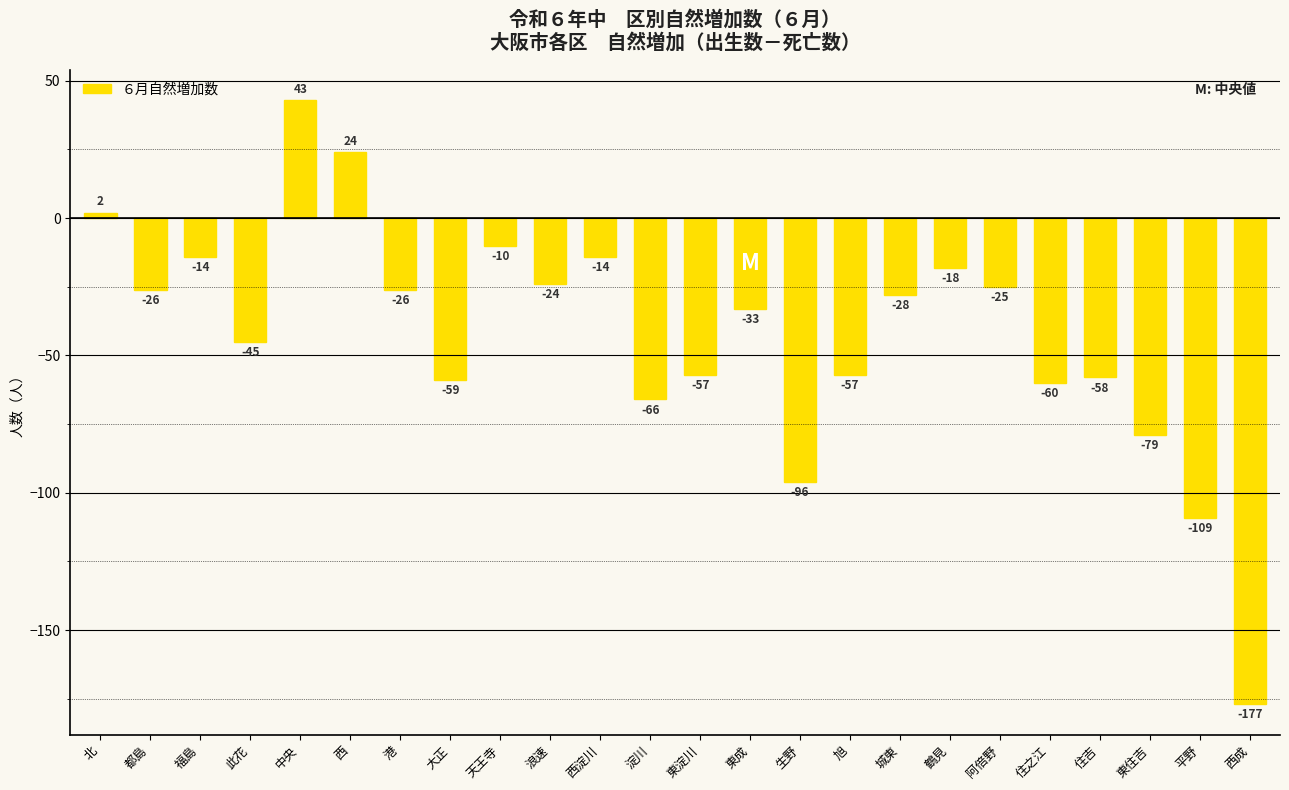

Reading left to right, what are all the values shown in this chart?

2	-26	-14	-45	43	24	-26	-59	-10	-24	-14	-66	-57	-33	-96	-57	-28	-18	-25	-60	-58	-79	-109	-177